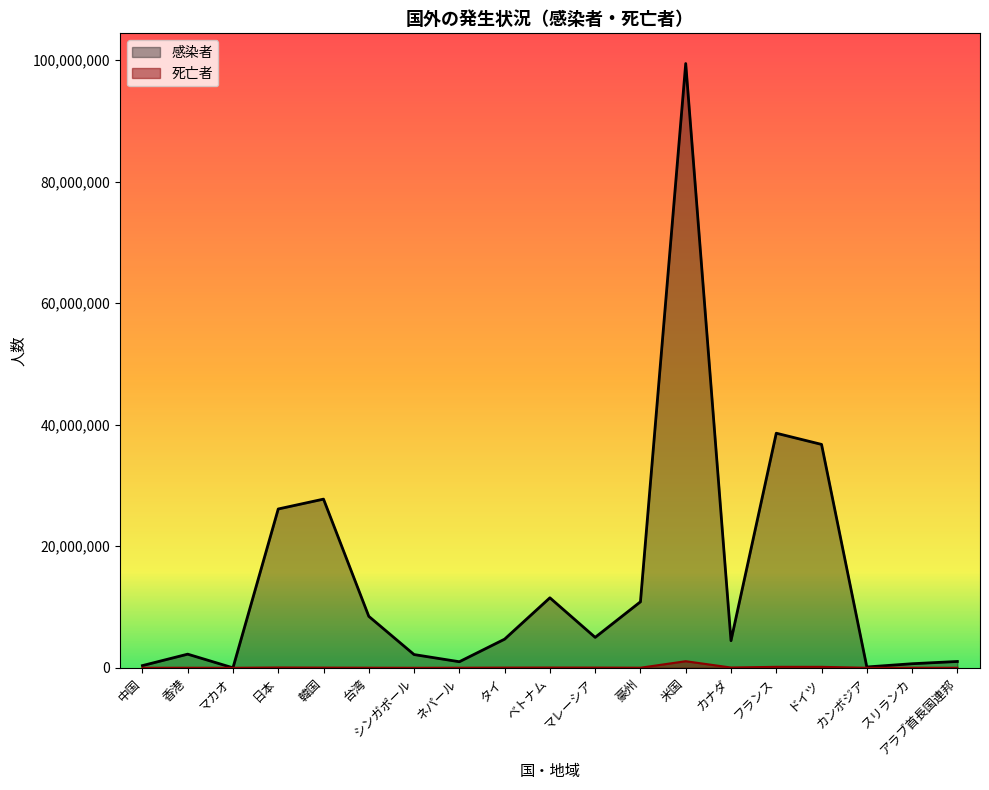

True or false: 死亡者 and 感染者 intersect in this chart.

False